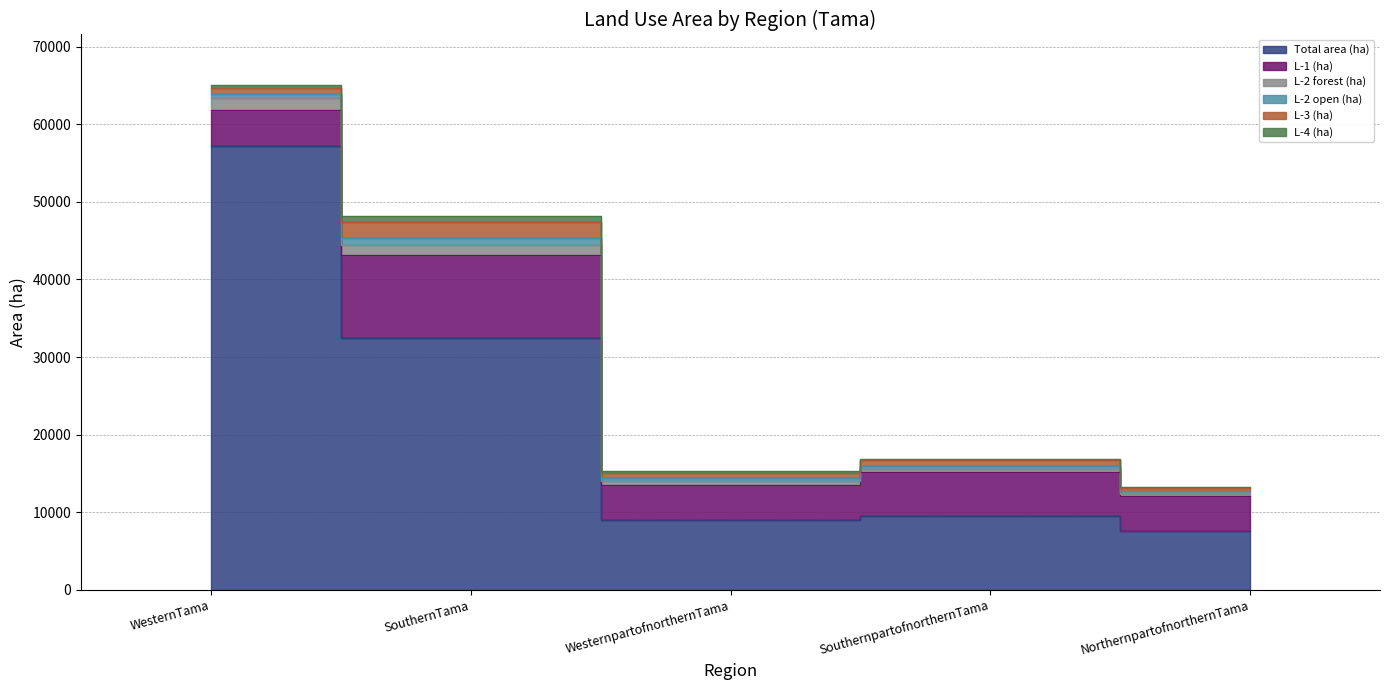

At which category does L-2 open (ha) reach its first local peak?

SouthernTama